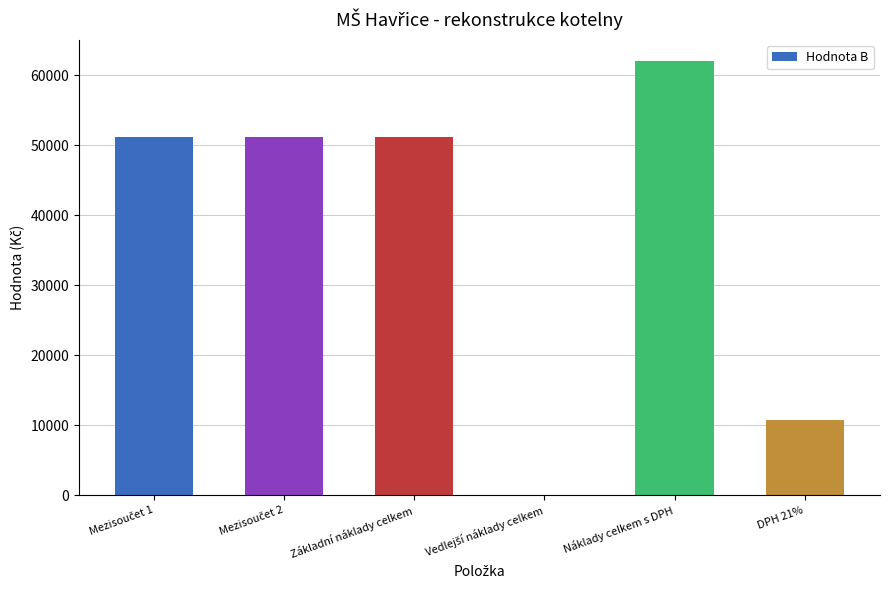

Is it true that the value at Základní náklady celkem is 15427.7?

False